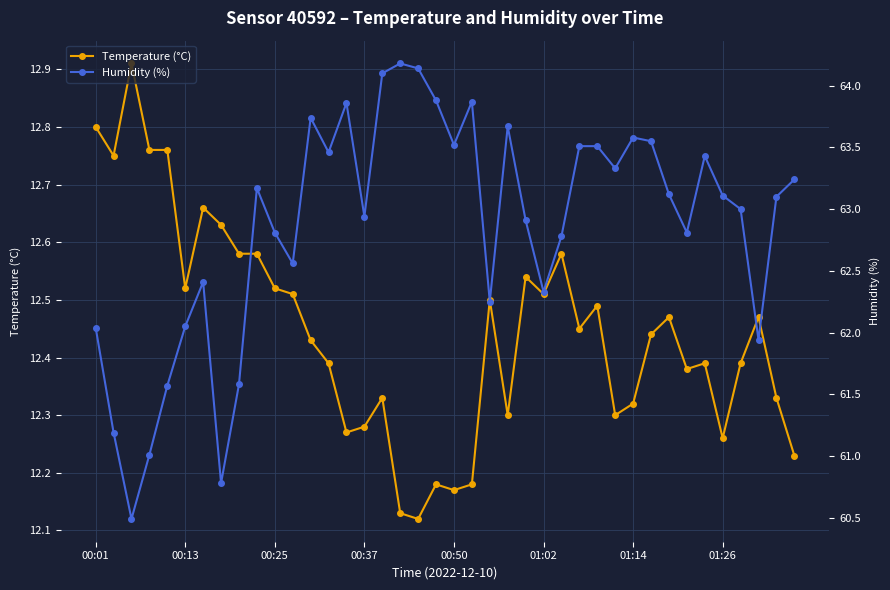

Is the value of Temperature (°C) at 39 greater than the value of Humidity (%) at 24?

No